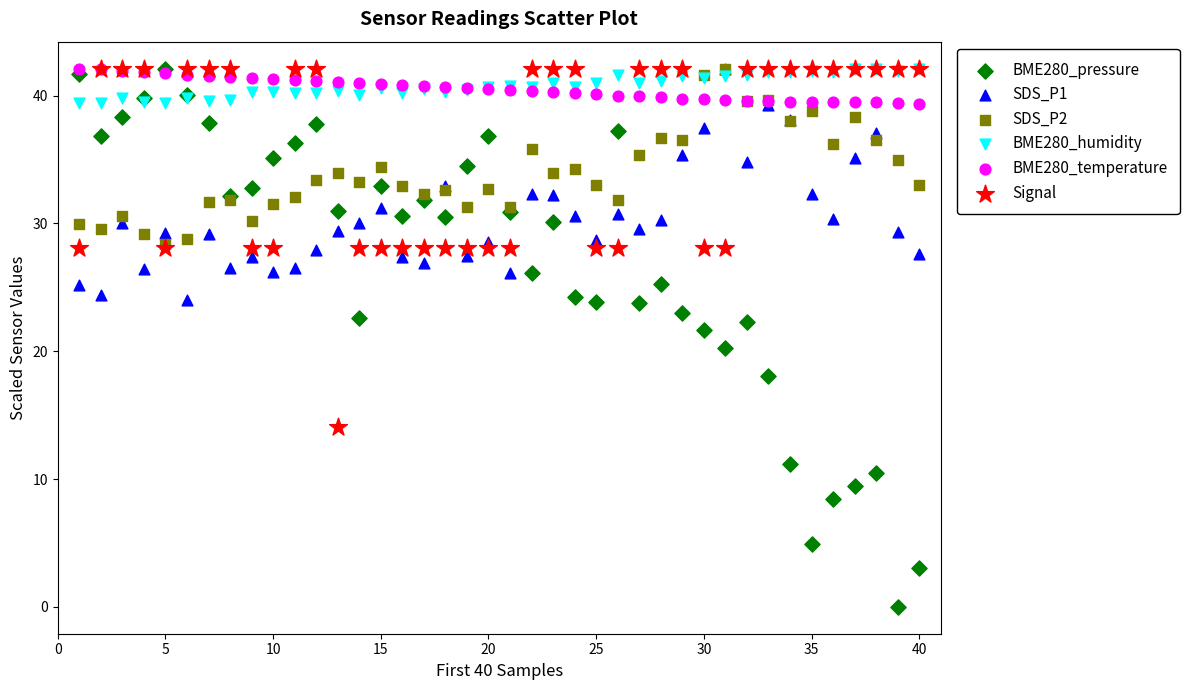

Which series reaches the minimum Y coordinate?

BME280_pressure